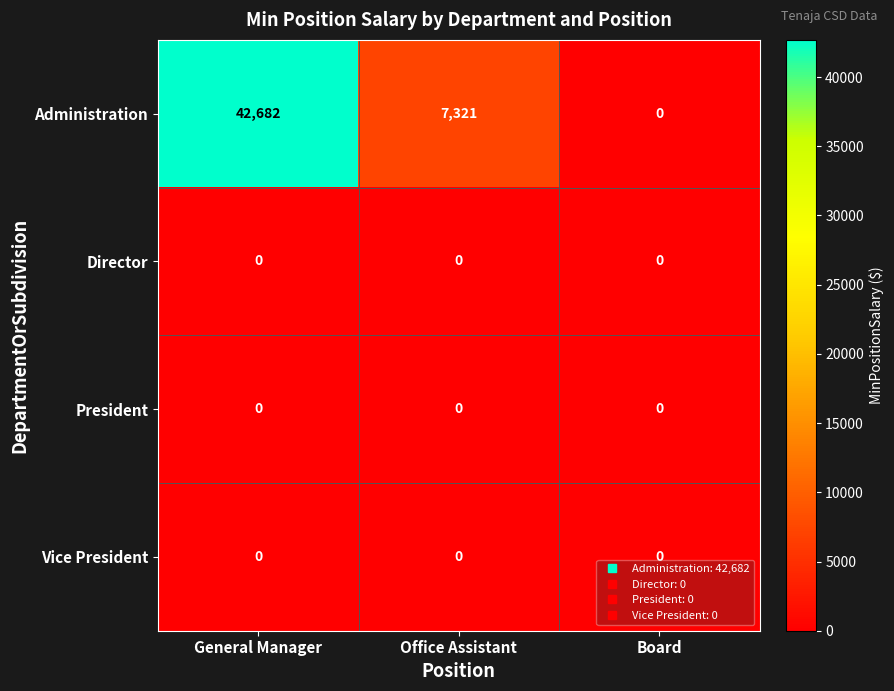

The value of Administration at General Manager is 42682. True or false?

True